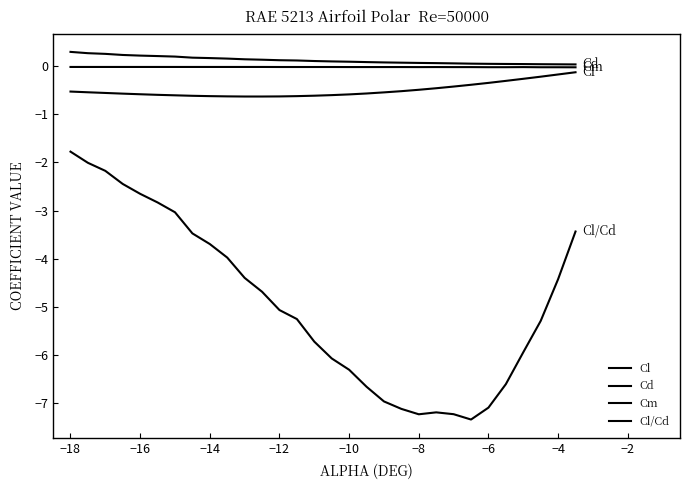

How many lines are shown in the chart?

4